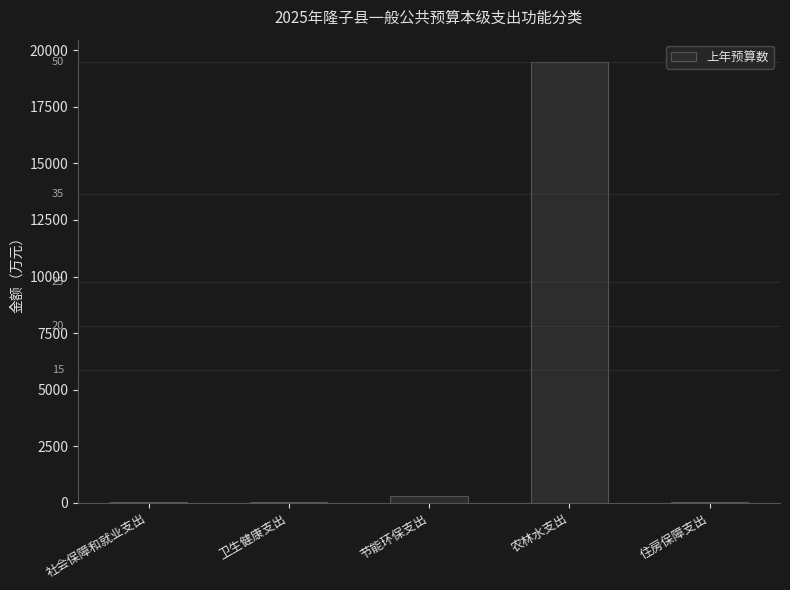

What is the maximum value shown in the chart?

19495.0